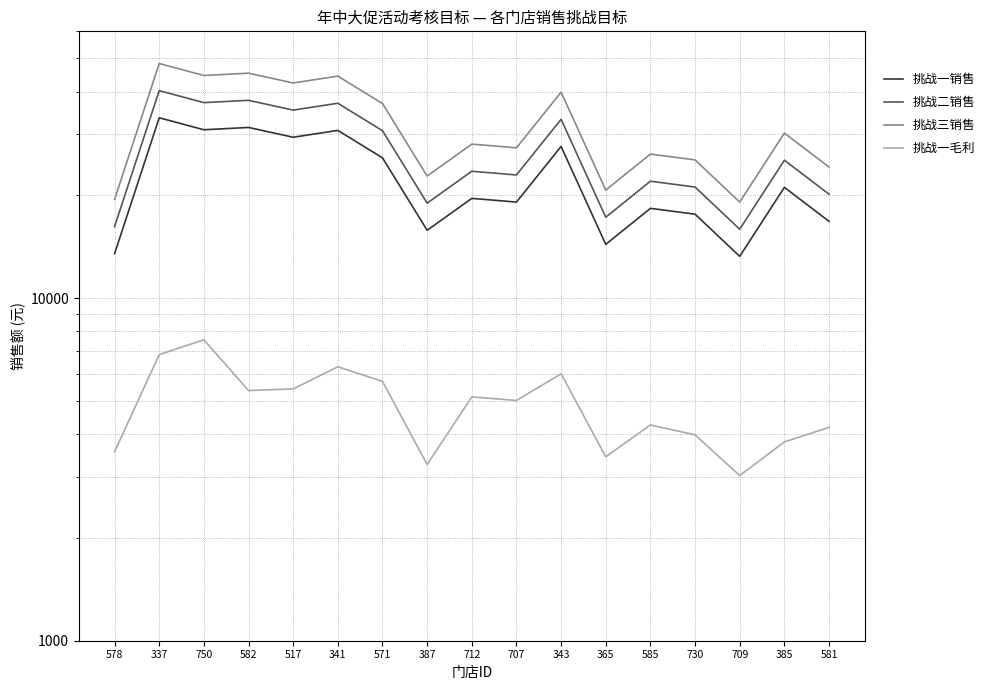

How many lines are shown in the chart?

4